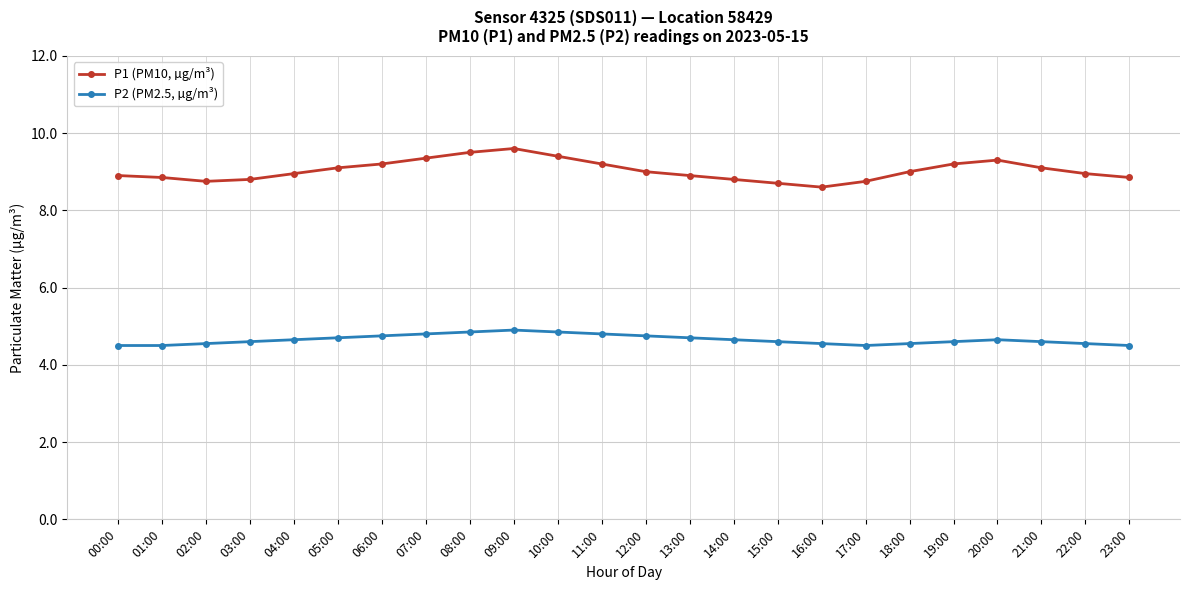

What is the average value of the P1 (PM10, µg/m³) series?

9.0